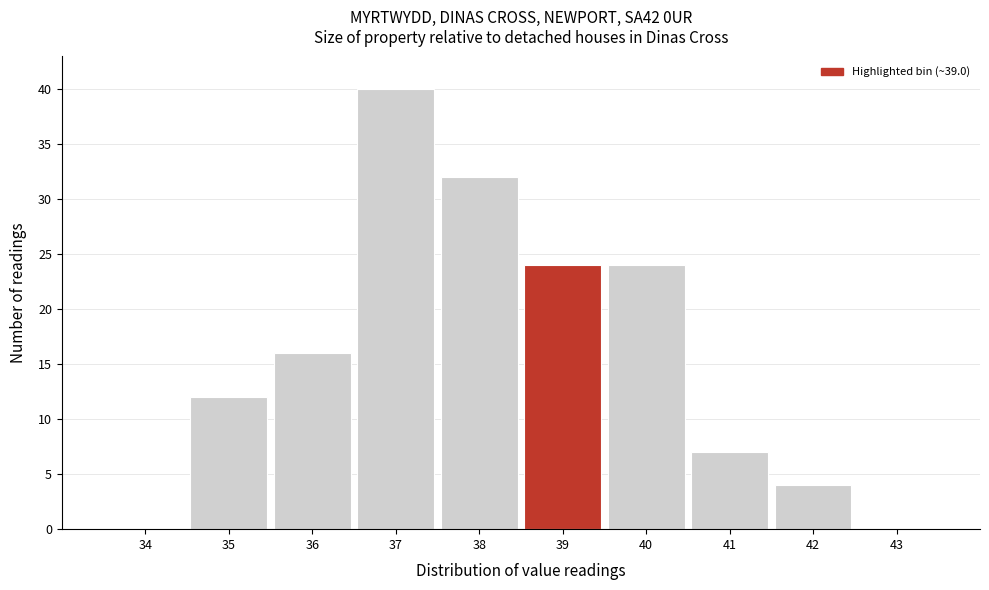

Reading left to right, what are all the values shown in this chart?

34=0	35=12	36=16	37=40	38=32	39=24	40=24	41=7	42=4	43=0